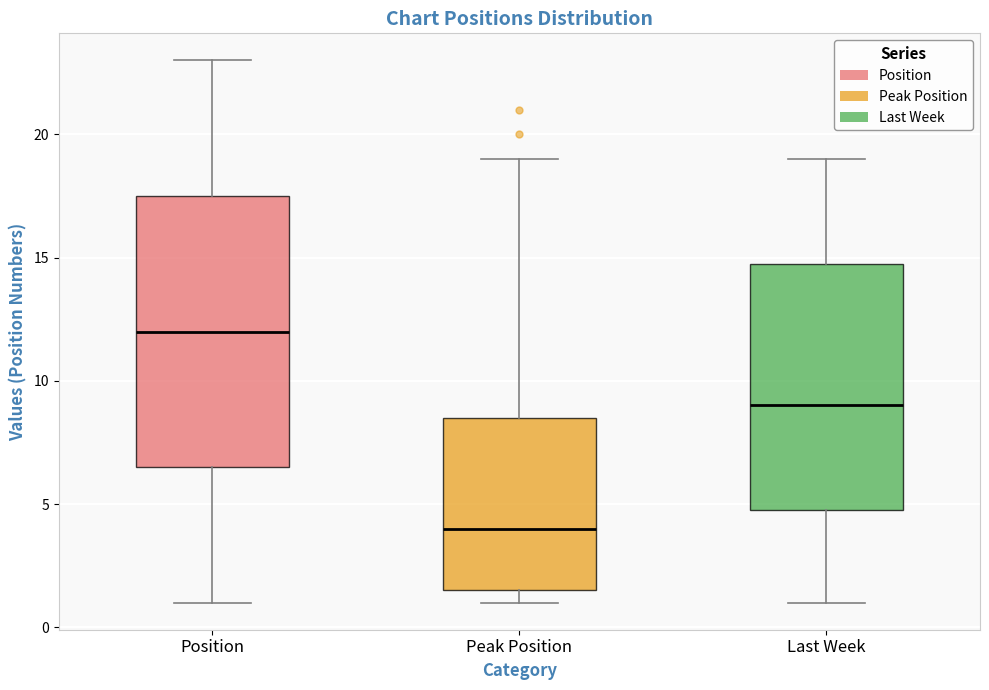

Reading left to right, transcribe this box plot: for each box, give where its median line is, the range the box spans, and where its two whiskers end, as read against the y-axis. The values are not printed on the chart, so give them approximately, as read against the axis.

Position: median 12.0, box 6.5 to 17.5, whiskers 1.0 to 23.0
Peak Position: median 4.0, box 1.5 to 8.5, whiskers 1.0 to 19.0
Last Week: median 9.0, box 5.0 to 15.0, whiskers 1.0 to 19.0